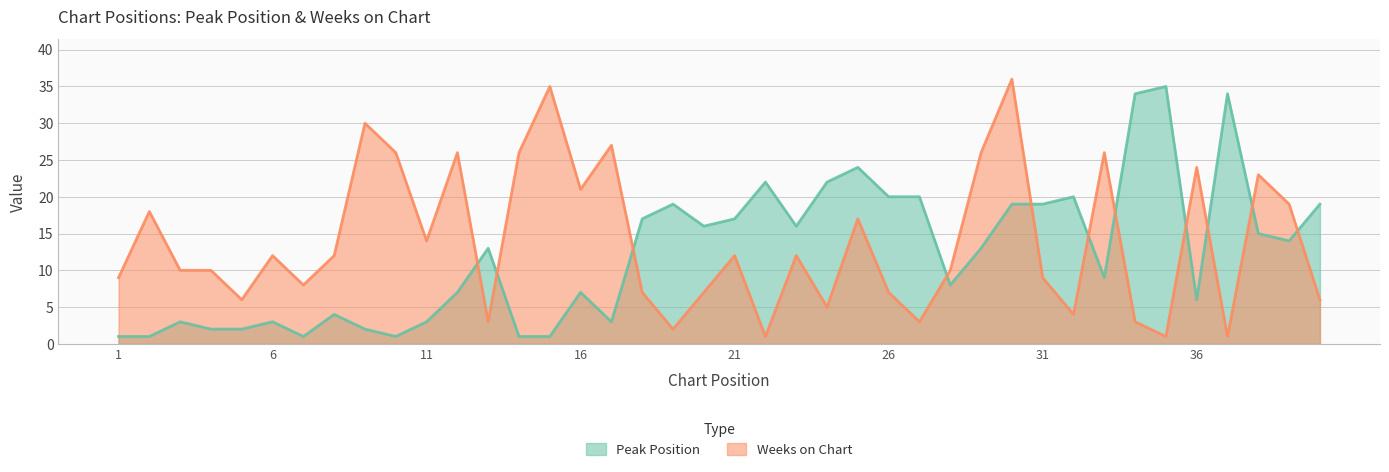

What are all the series names shown in the legend?

Peak Position, Weeks on Chart